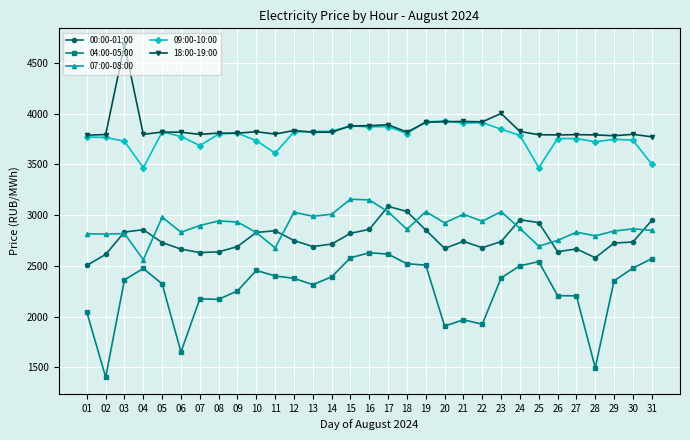

Is it true that 18:00-19:00 equals 3790.0 at 28?

True